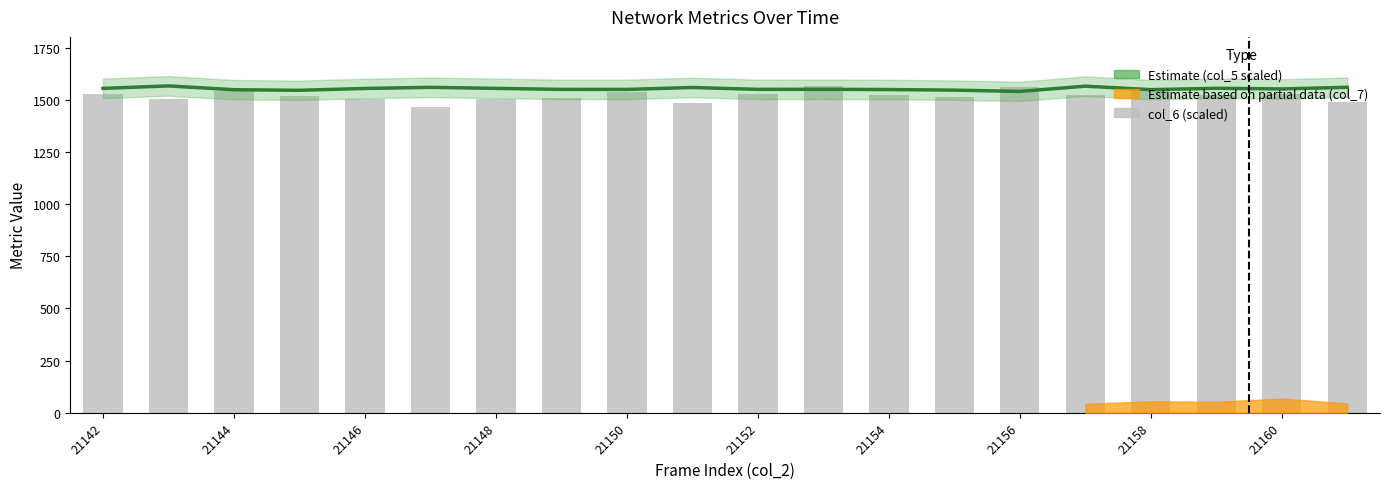

Reading left to right, what are all the values shown in this chart?

col_5: 1555.0	1566.8	1548.6	1545.8	1554.6	1560.0	1555.0	1550.1	1550.0	1559.2	1550.3	1550.5	1549.4	1546.6	1540.4	1565.6	1548.9	1555.4	1552.4	1560.2
col_6: 1529.5	1505.0	1544.5	1518.5	1502.5	1463.5	1504.0	1507.0	1540.0	1484.5	1530.0	1565.0	1521.5	1515.0	1561.0	1524.5	1553.0	1523.5	1528.0	1487.5